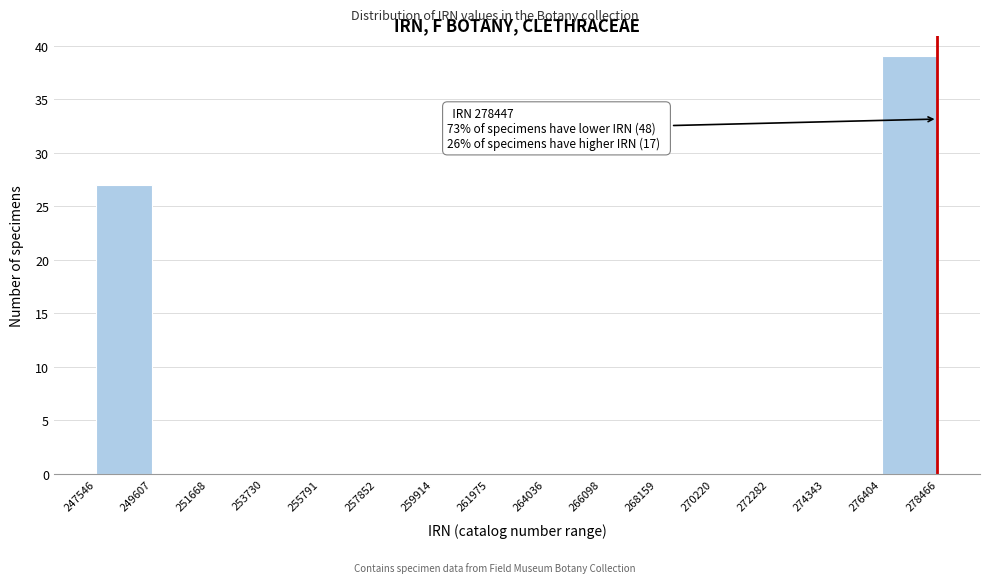

Which range on the x-axis has the tallest bar?

276404 to 278466